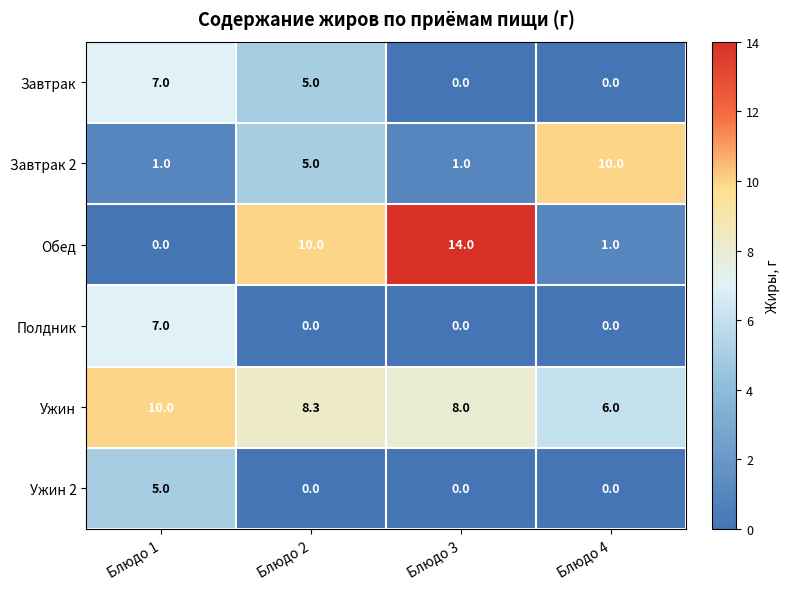

Which series has the widest spread of values?

Обед